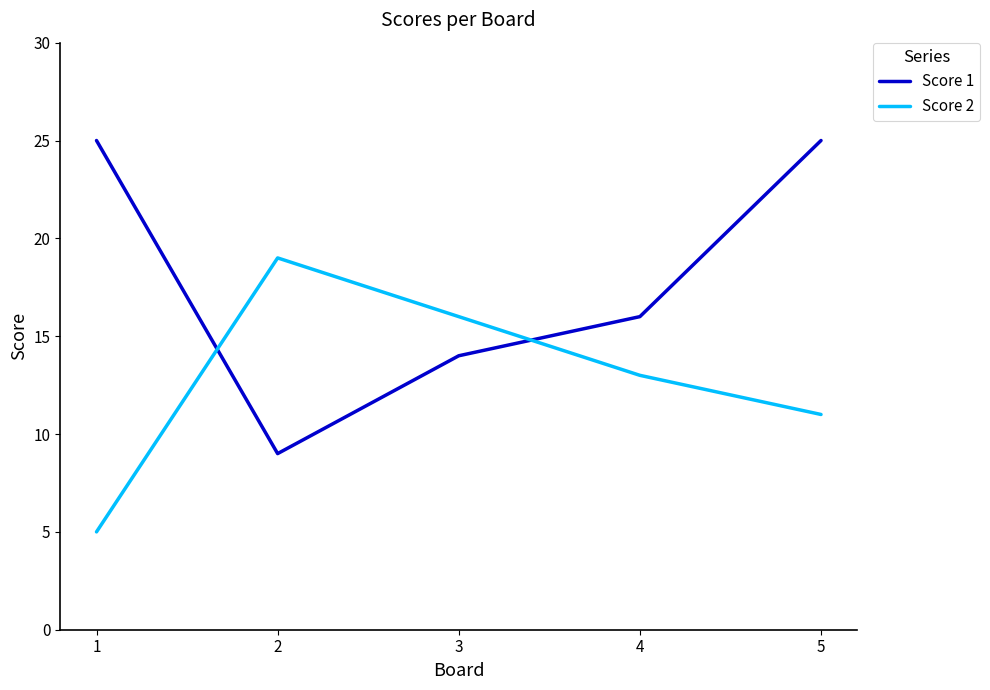

The Score 1 series shows 15 at 2. True or false?

False